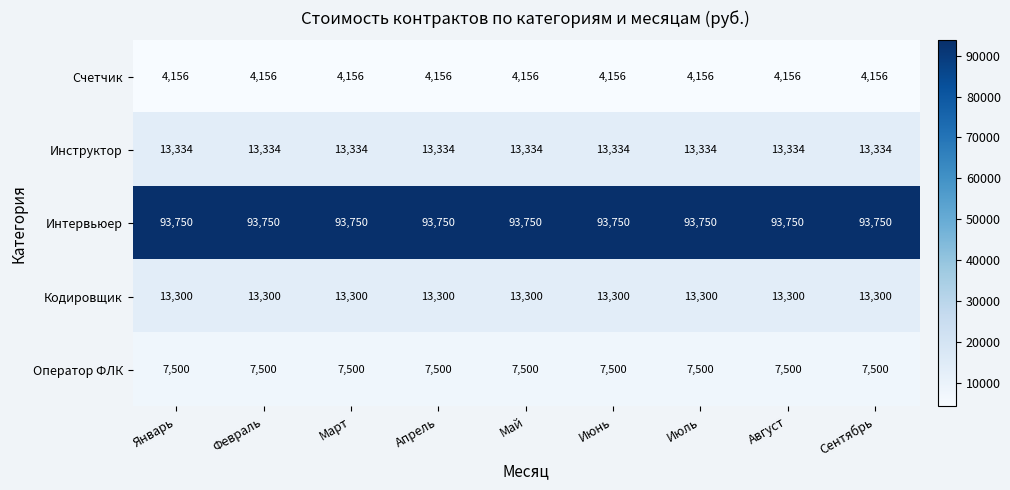

Is it true that Счетчик equals 6811 at Апрель?

False